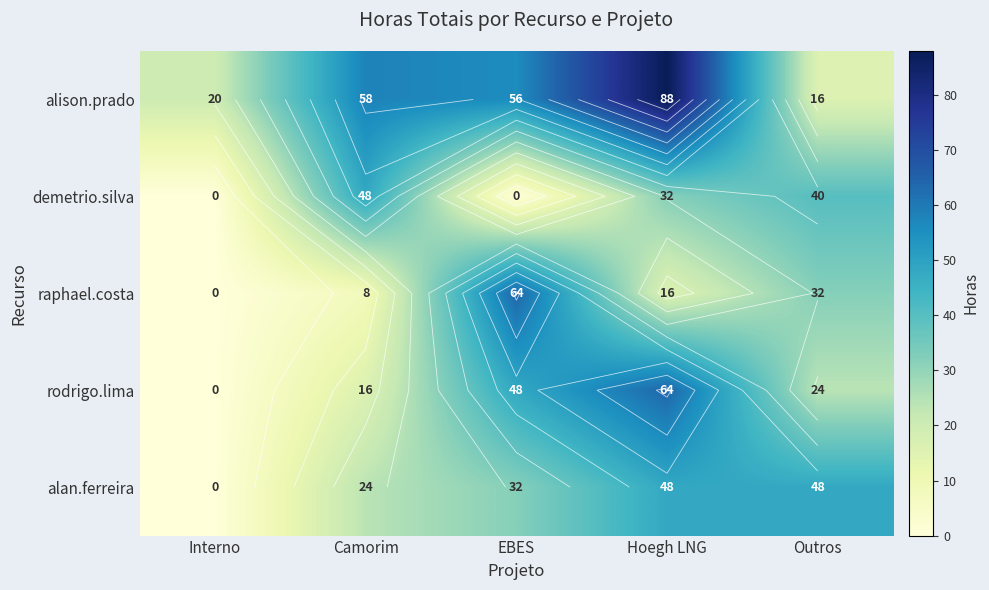

Read the demetrio.silva value at Camorim.

48